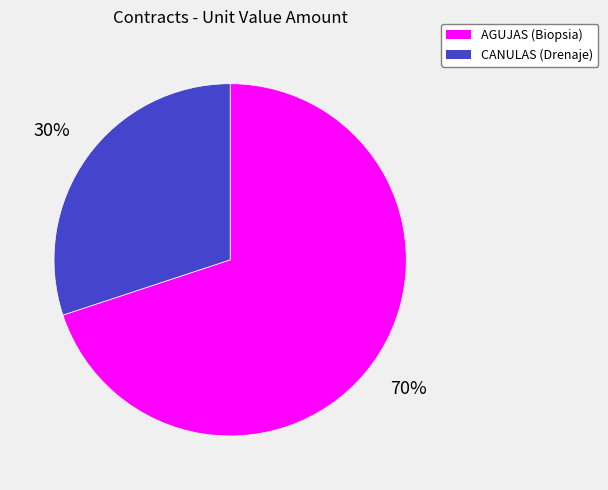

Is there any slice that represents more than half of the pie?

Yes